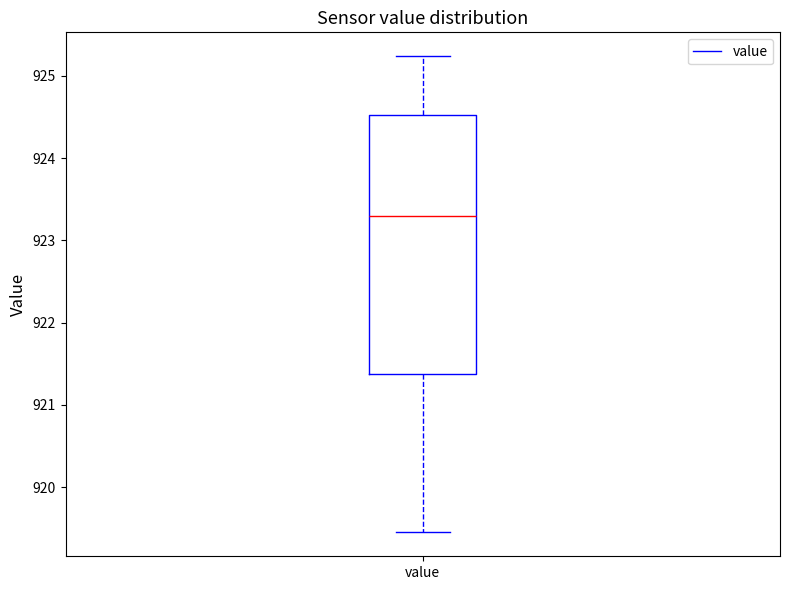

Read this box plot against the y-axis: the position of the median line, the range covered by the box, and the ends of both whiskers. The values are not printed on the chart, so give them approximately, as read against the axis.

median 923.3, box 921.4 to 924.5, whiskers 919.5 to 925.2